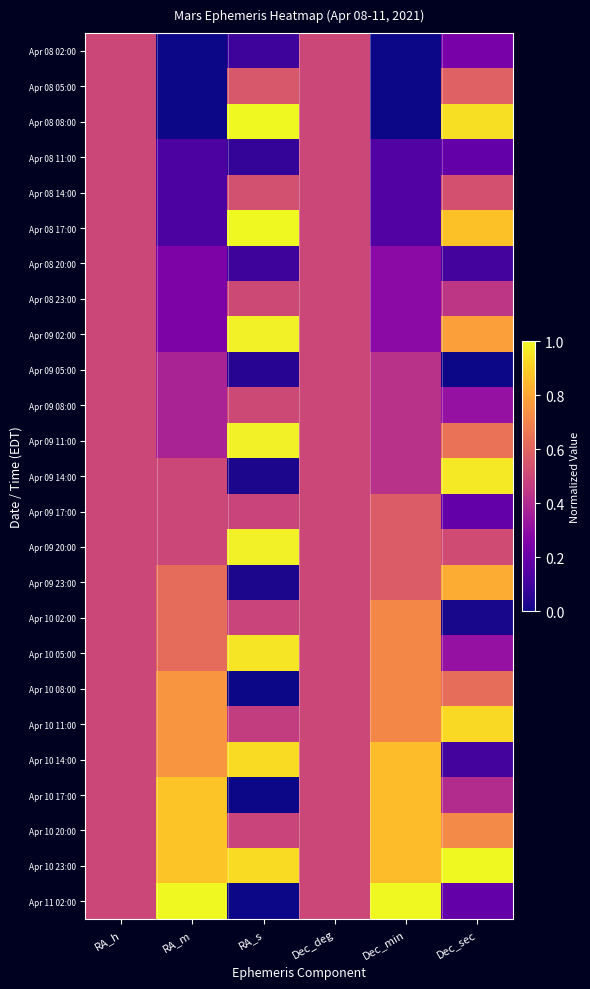

What is the spread (max minus min) of values at Dec_sec?

1.0